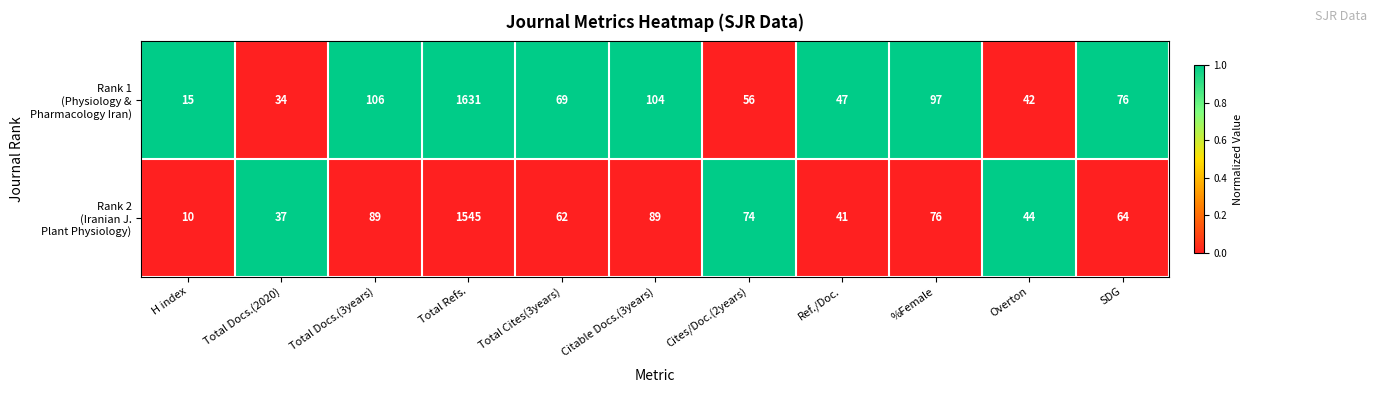

At which category is the sum across all series the highest?

Total Refs.